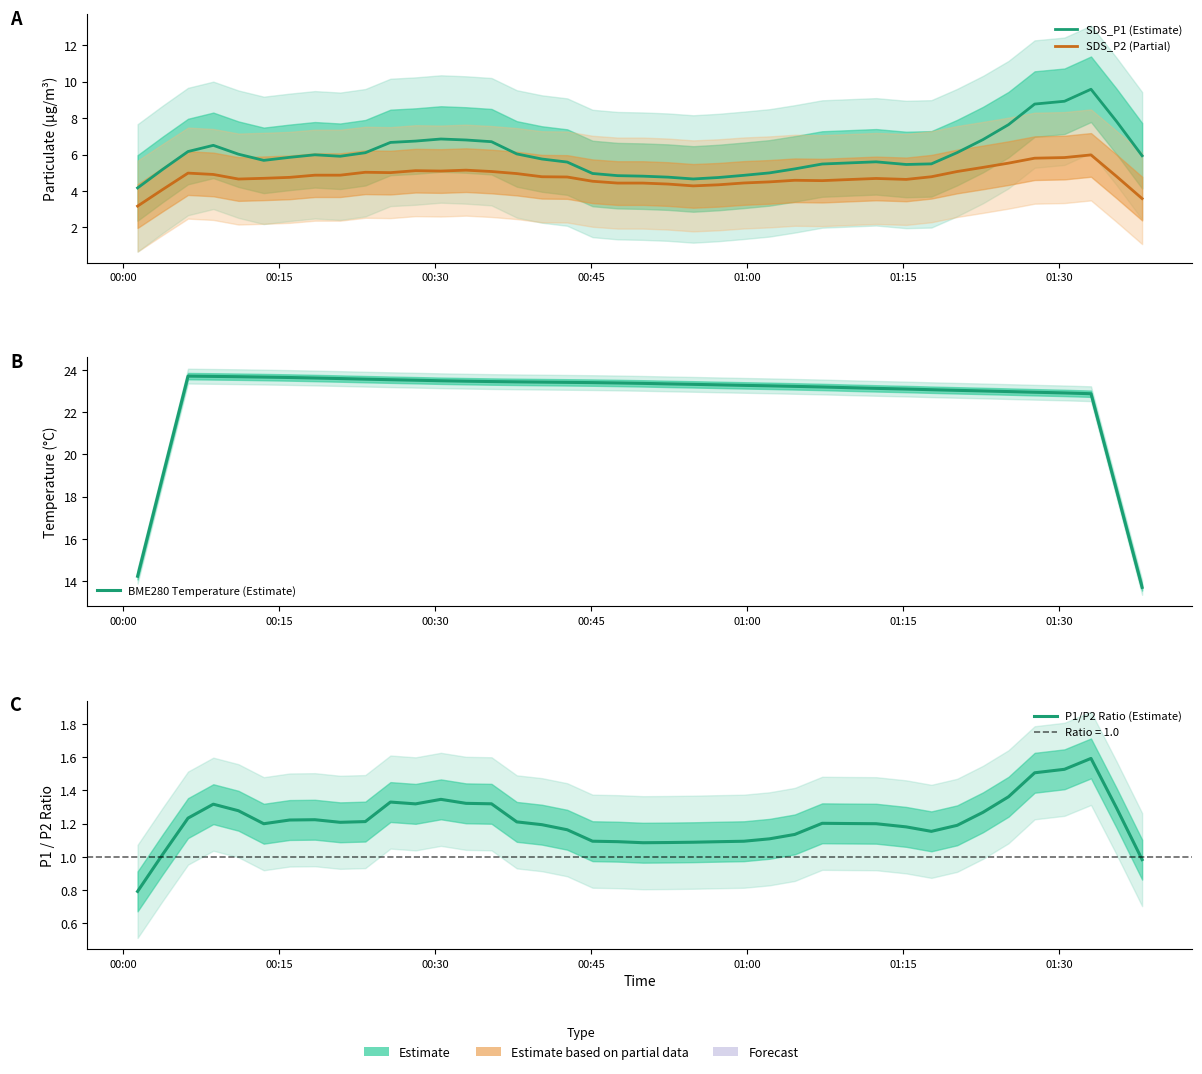

The SDS_P2 (Partial) series shows 8.9 at 32. True or false?

False